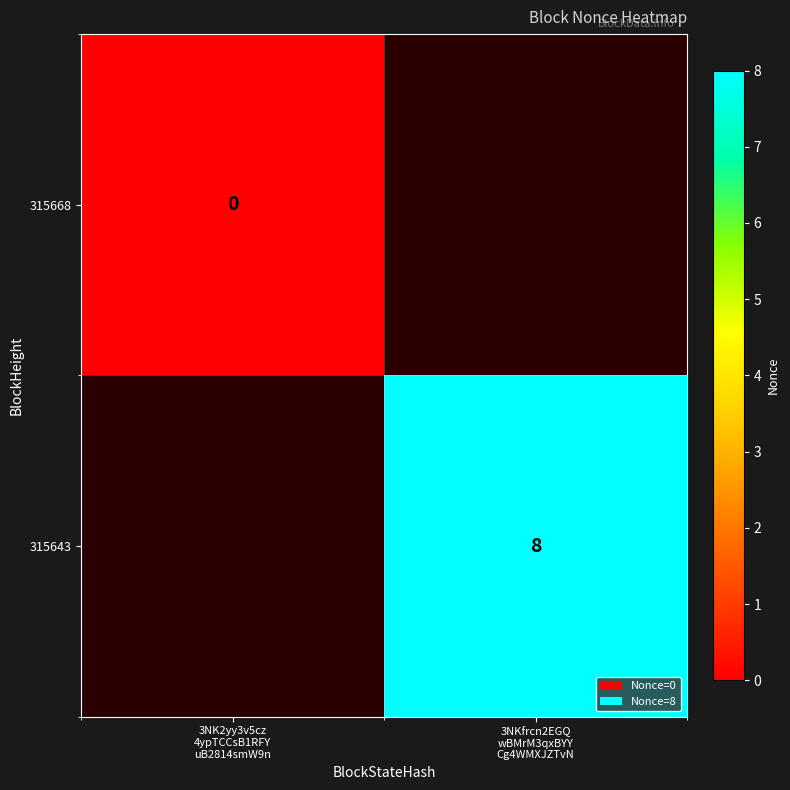

Count the number of categories in the chart.

2